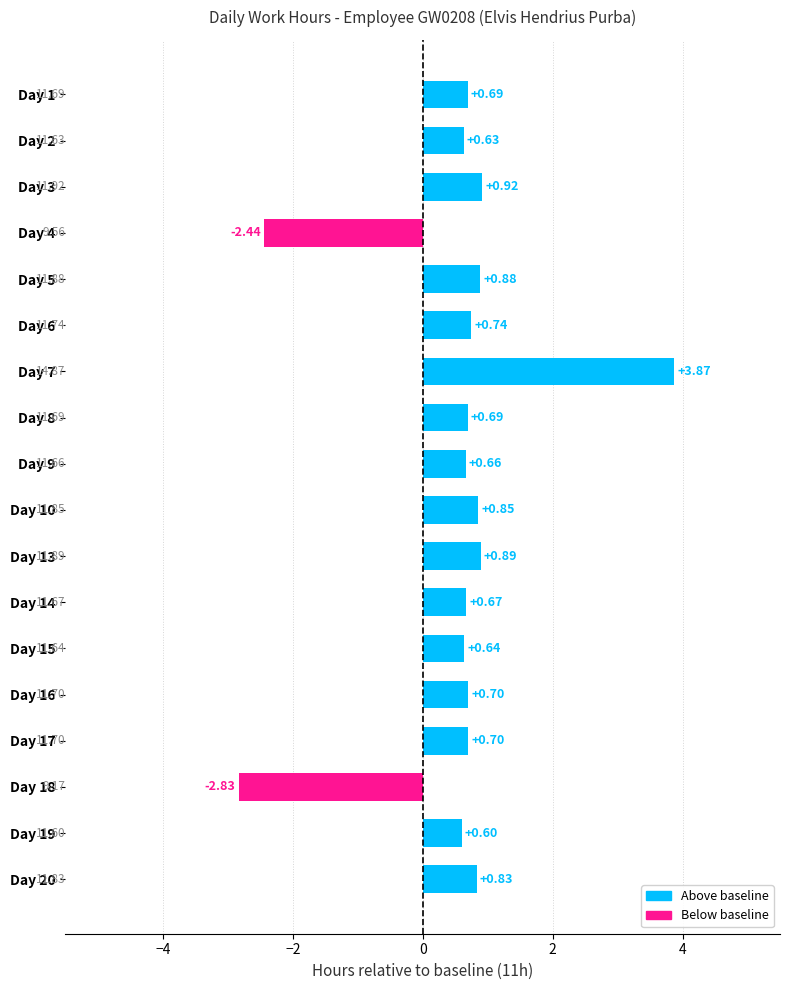

How many values are below 0?

2